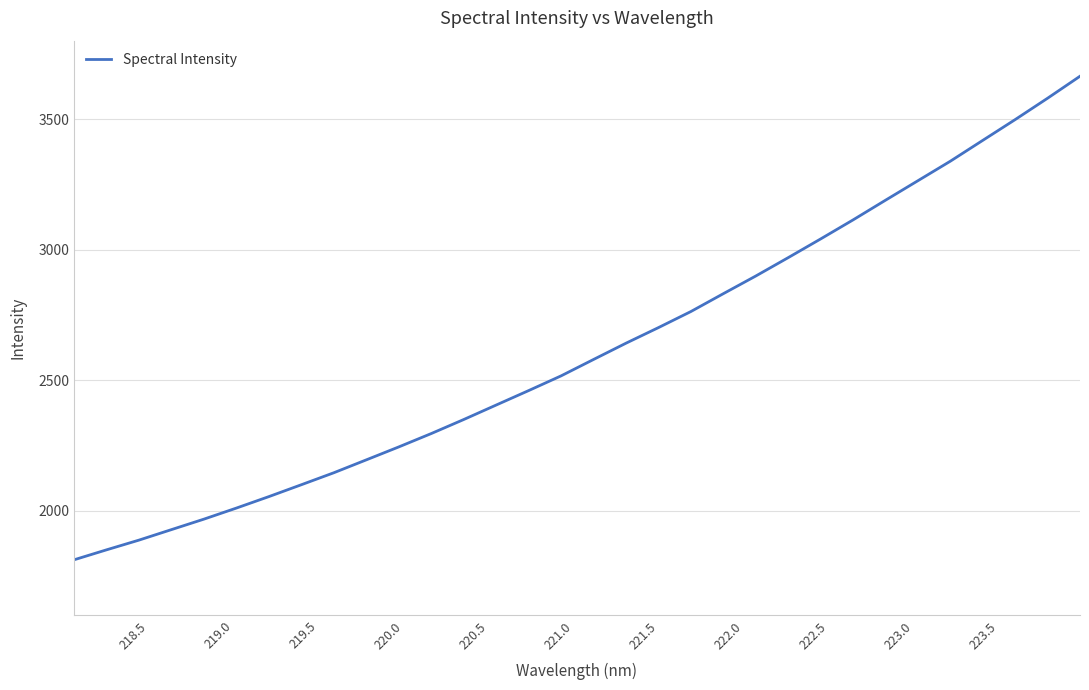

What is the minimum value shown in the chart?

1812.8